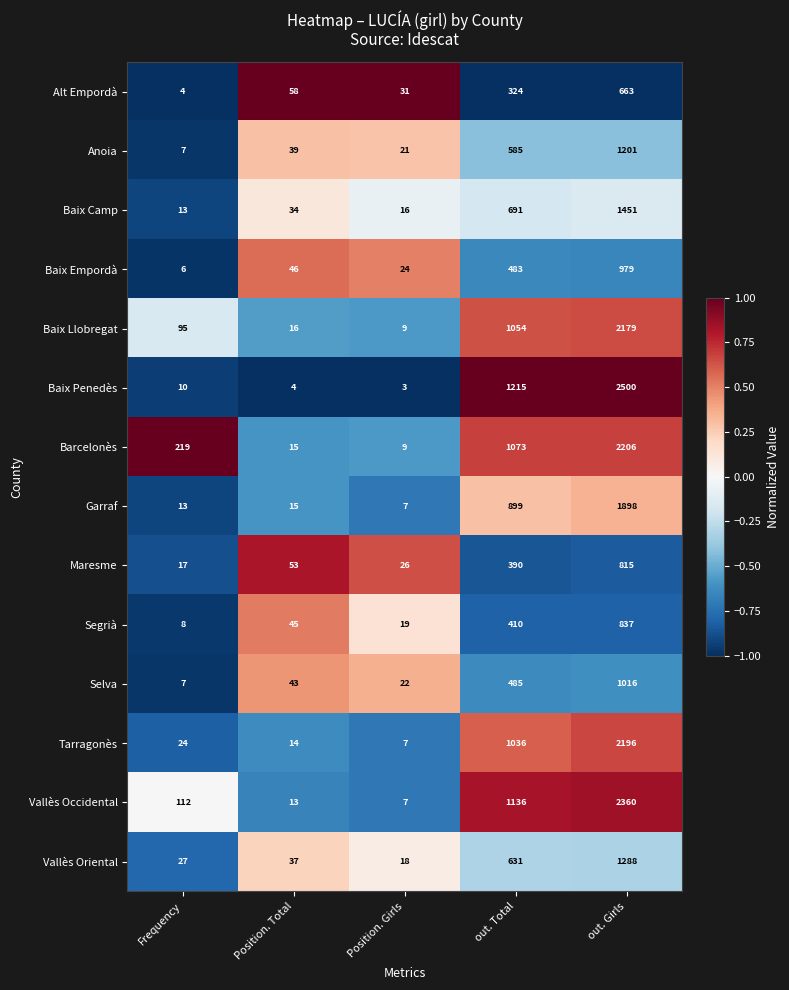

At which label does Vallès Oriental reach its minimum?

Position. Girls